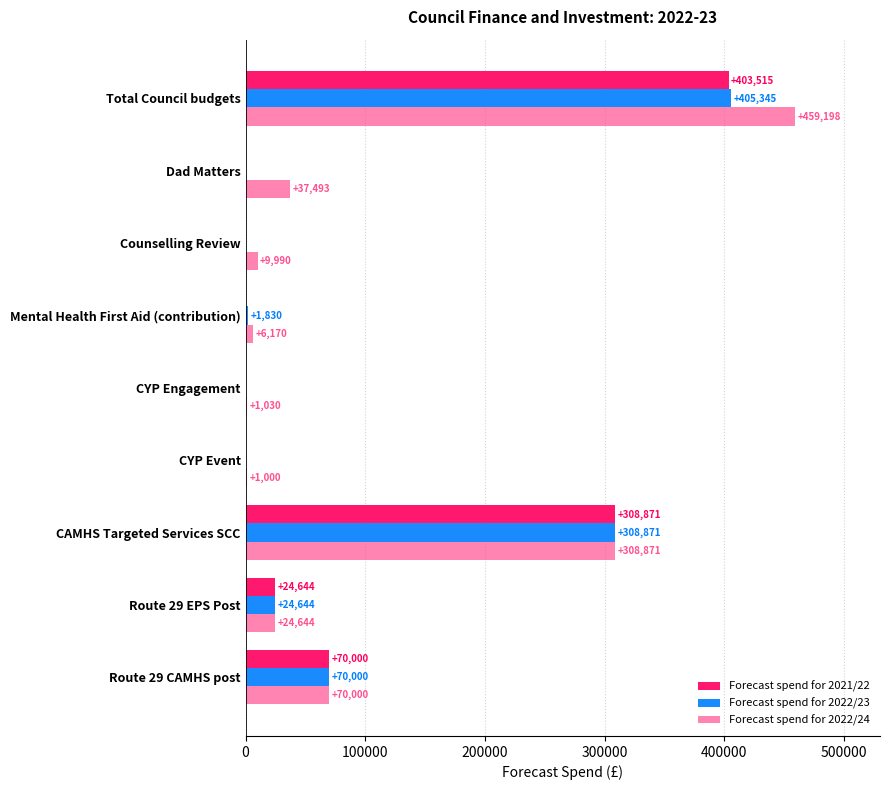

True or false: Forecast spend for 2022/24 has a value of 24644 at Route 29 EPS Post.

True